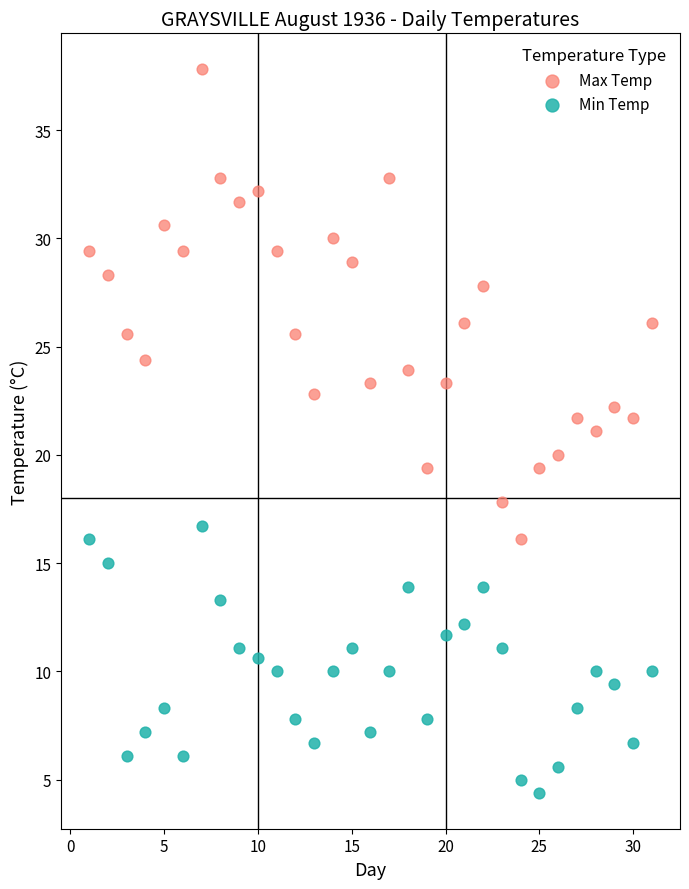

Across all data points, what is the range of X values (max minus min)?

30.0